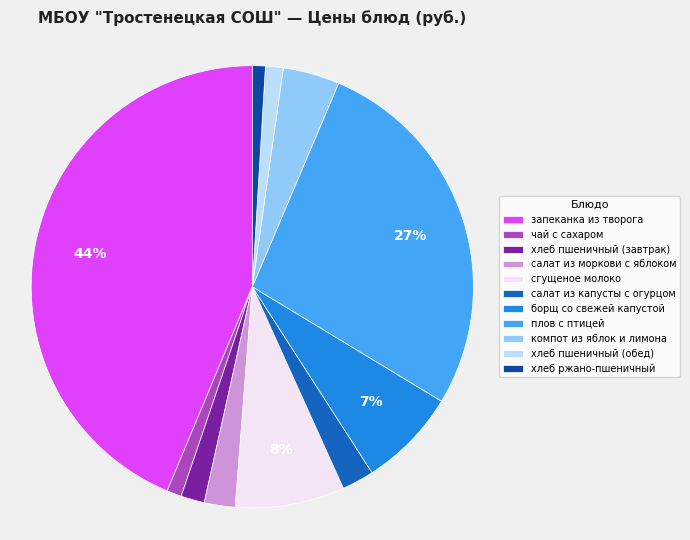

To the nearest percent, what is the difference between the largest and smallest slice percentages?

43%